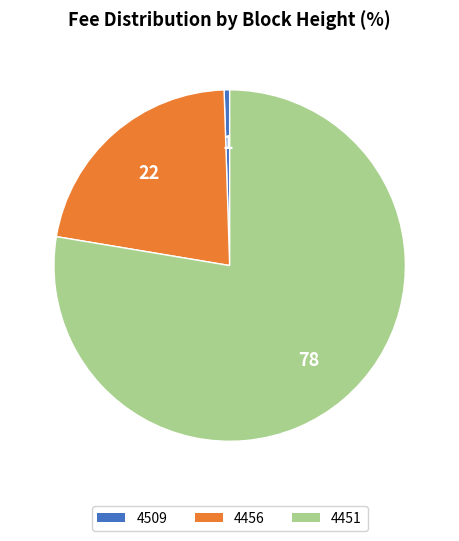

Does any single category account for the majority?

Yes